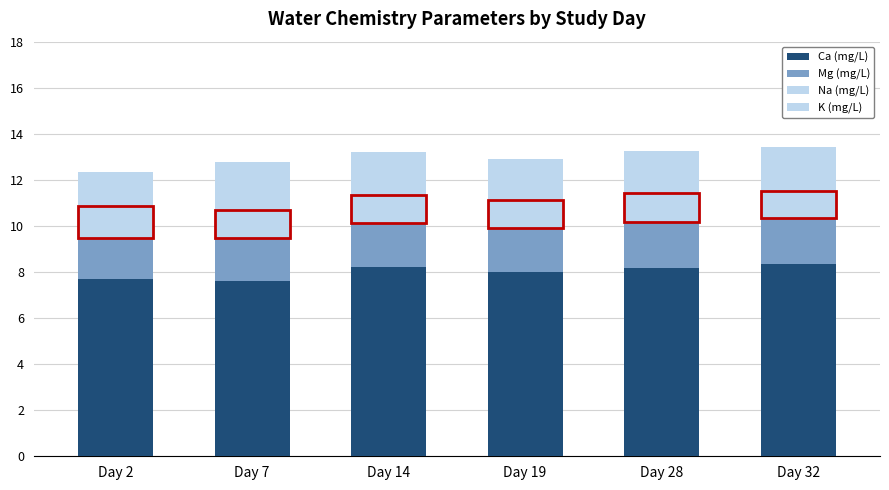

What is the maximum value for Ca (mg/L)?

8.3